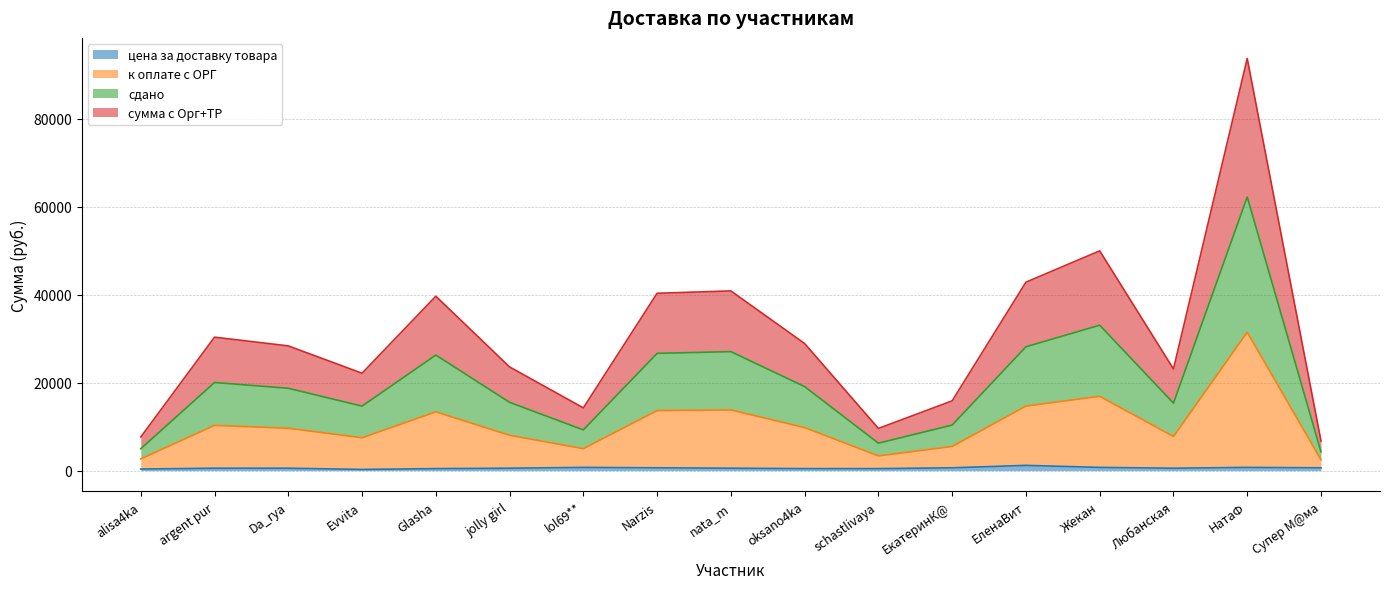

What is the value of the цена за доставку товара point at the 7th from the left?

738.9